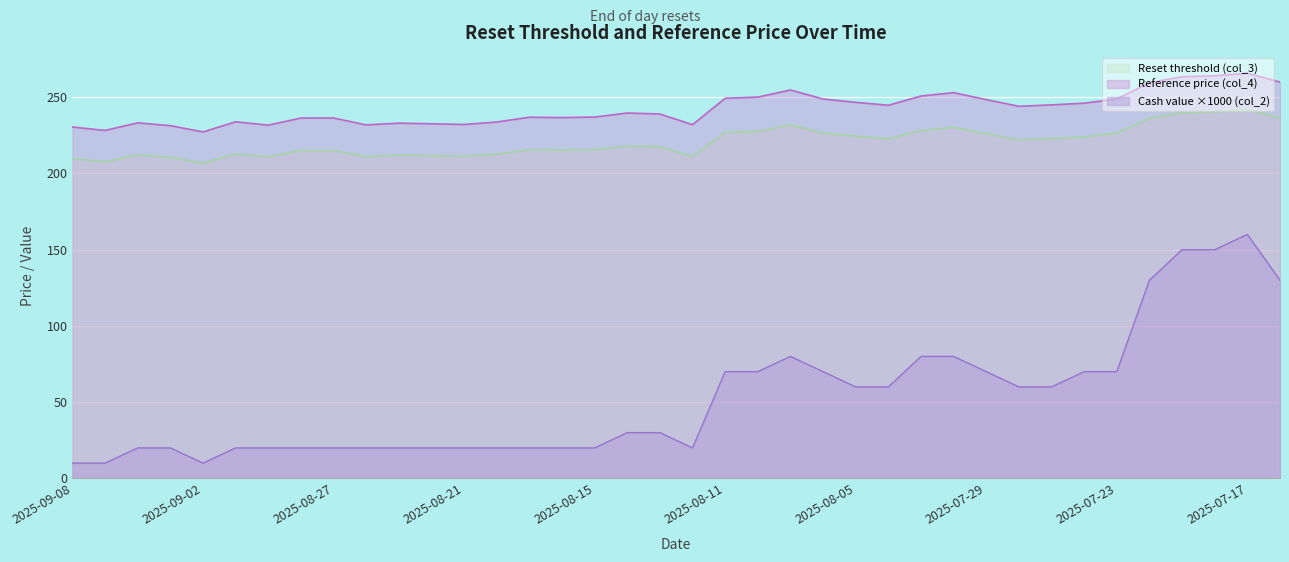

What is the label of the 34th point from the right?

2025-09-02